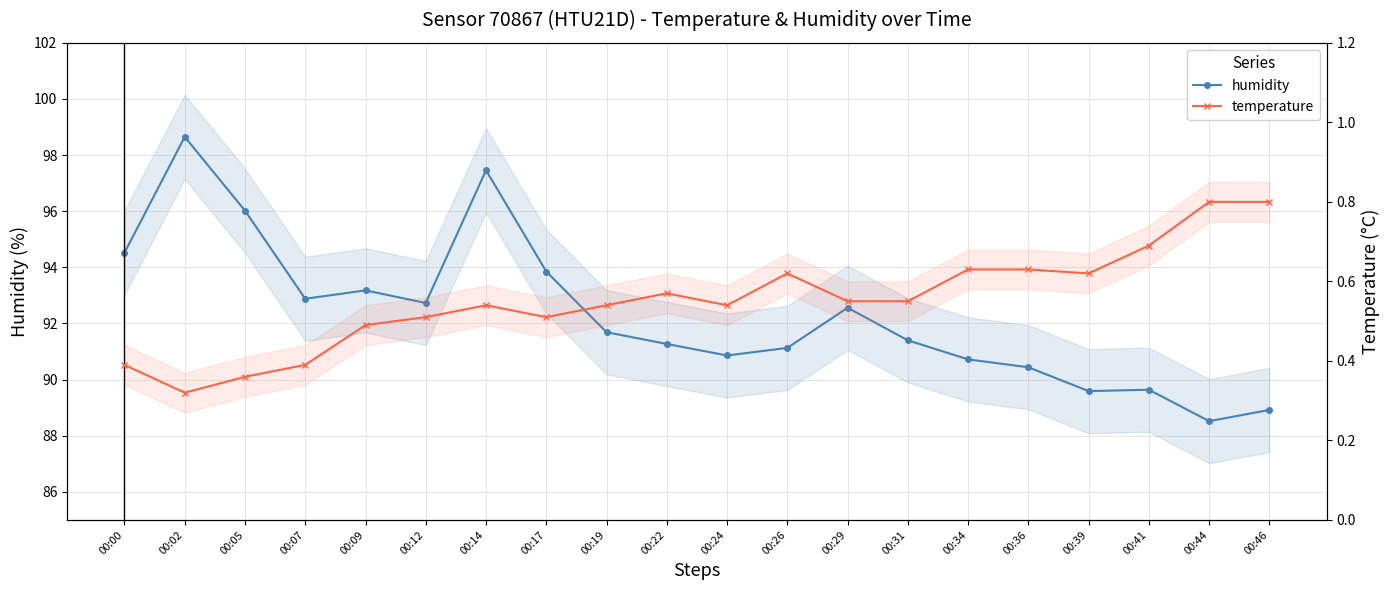

Which series has the widest spread of values?

humidity